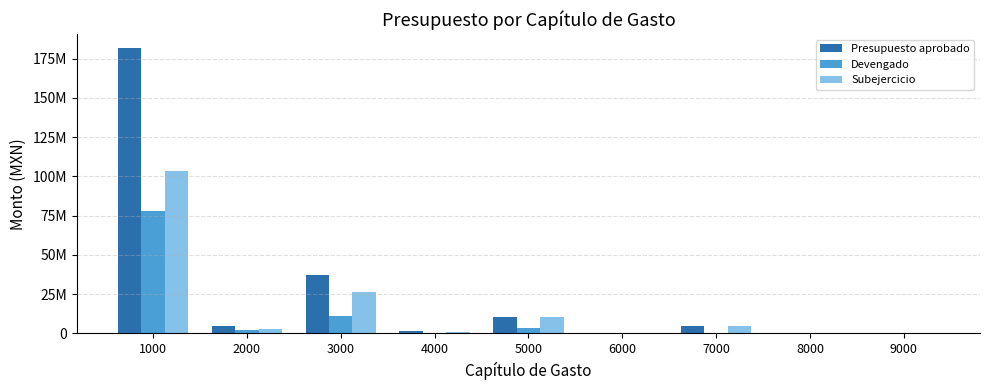

Which series changed the most between 4000 and 8000?

Presupuesto aprobado